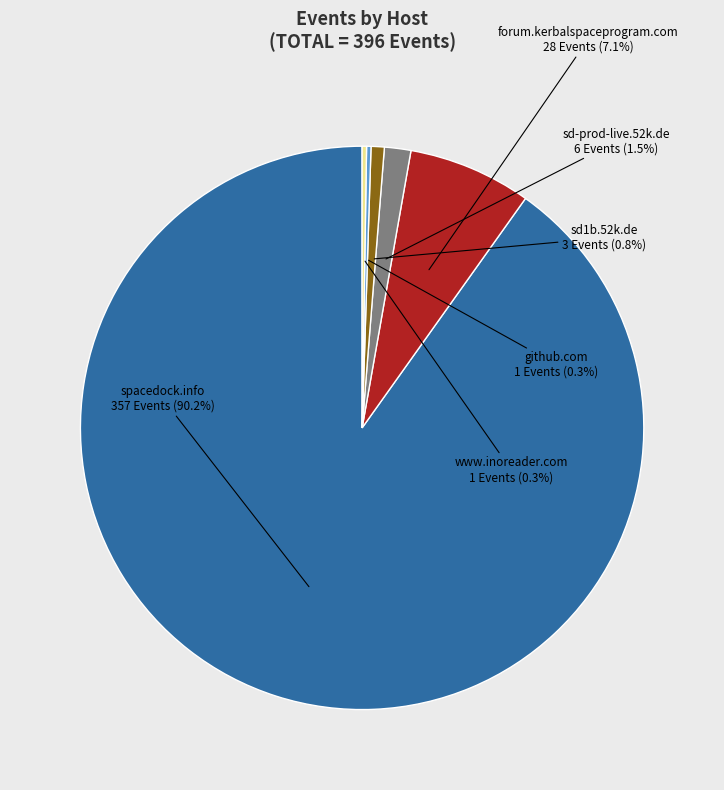

Which slice represents more than half of the pie?

spacedock.info